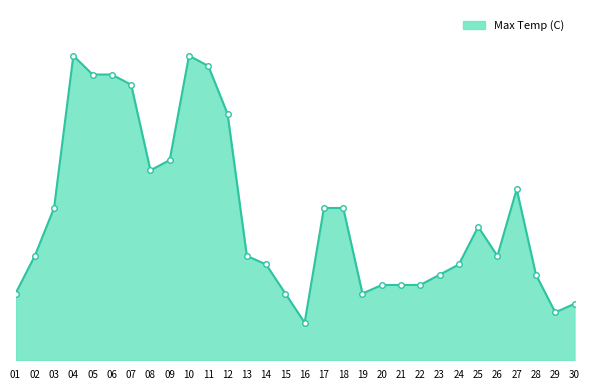

Rank the categories by value from highest to lowest.

04, 10, 11, 05, 06, 07, 12, 09, 08, 27, 03, 17, 18, 25, 02, 13, 26, 14, 24, 23, 28, 20, 21, 22, 01, 15, 19, 30, 29, 16